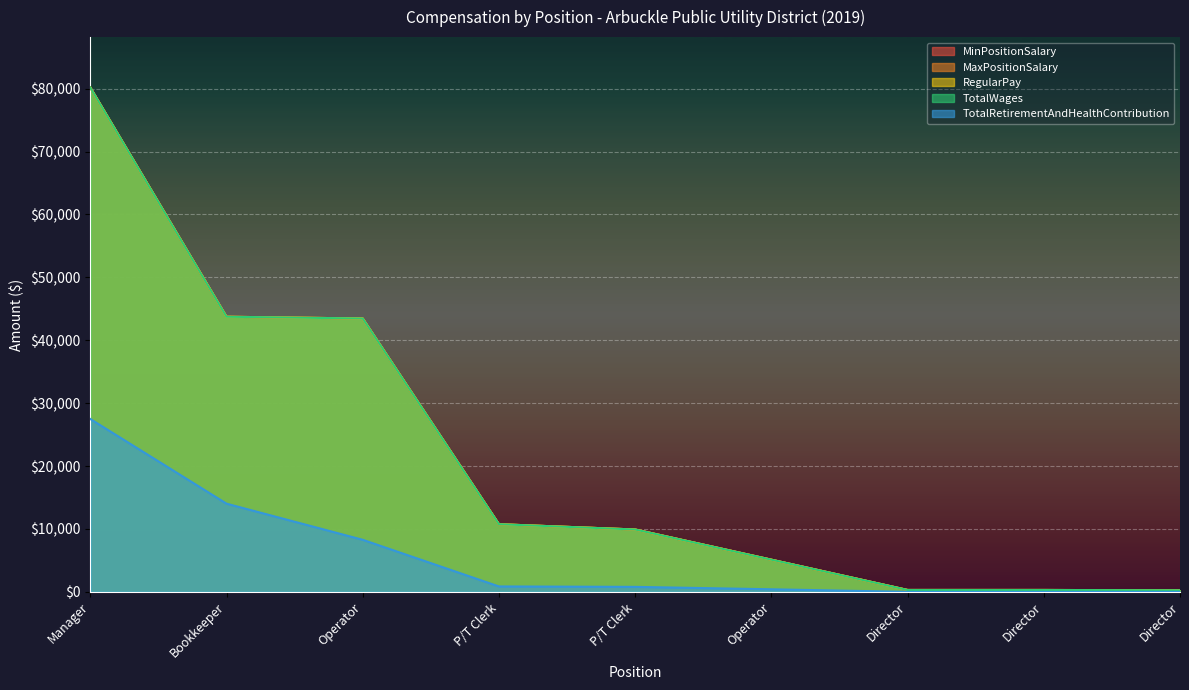

True or false: TotalRetirementAndHealthContribution has a value of 22622 at Bookkeeper.

False